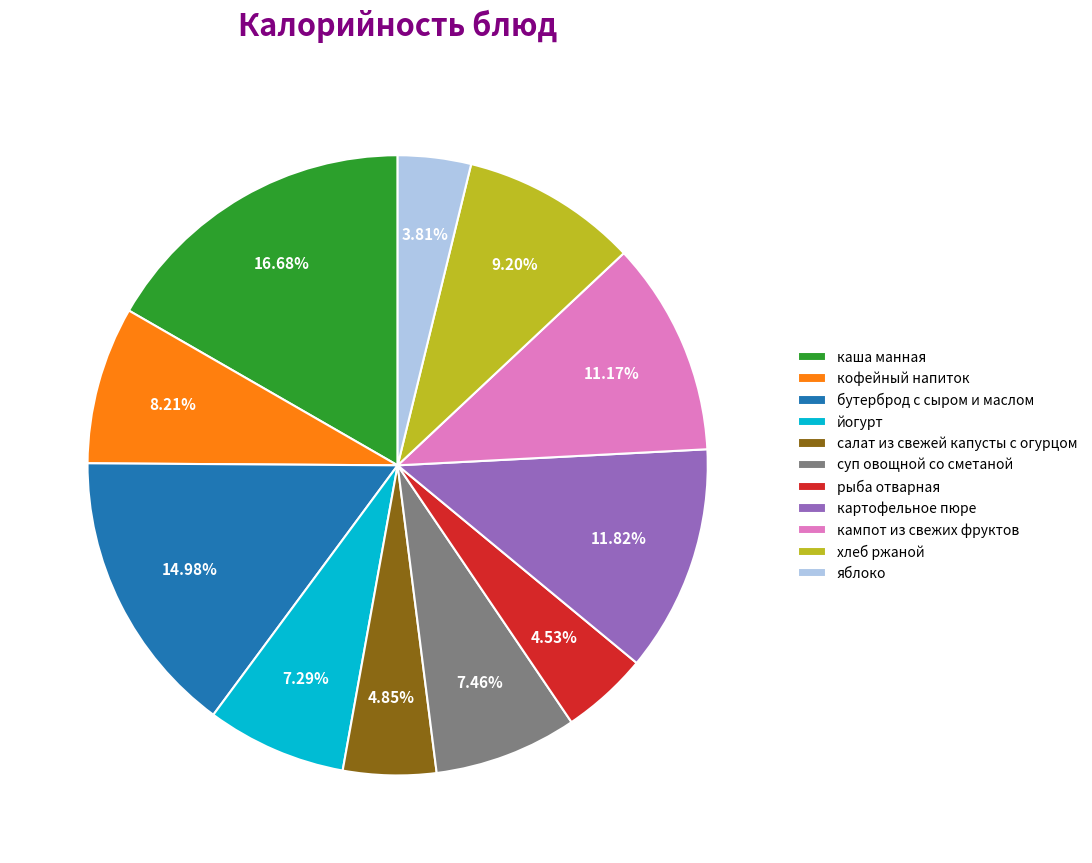

What is the largest slice in the pie chart?

каша манная